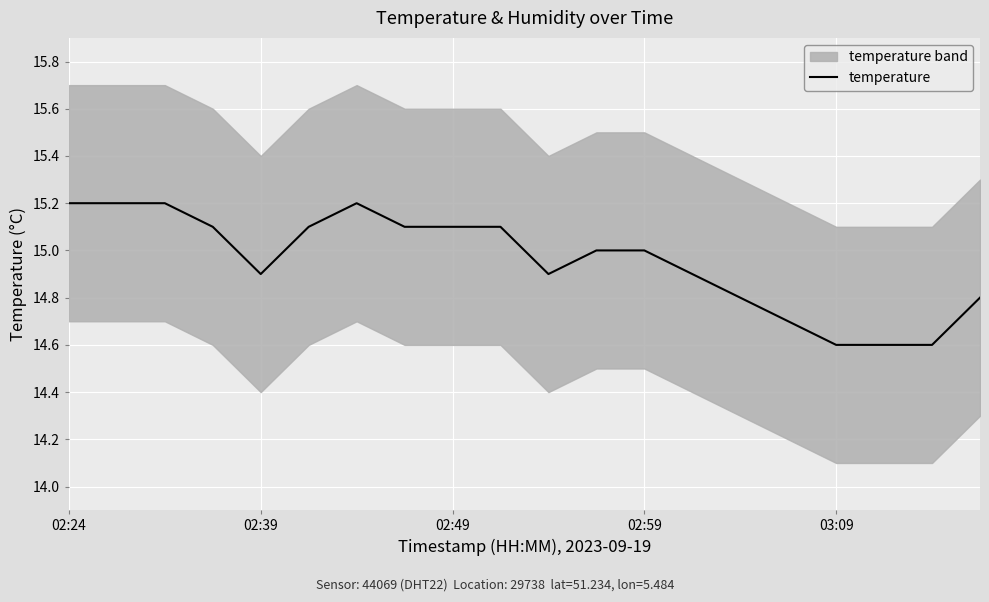

What is the difference between the values at 16 and 19?

0.2